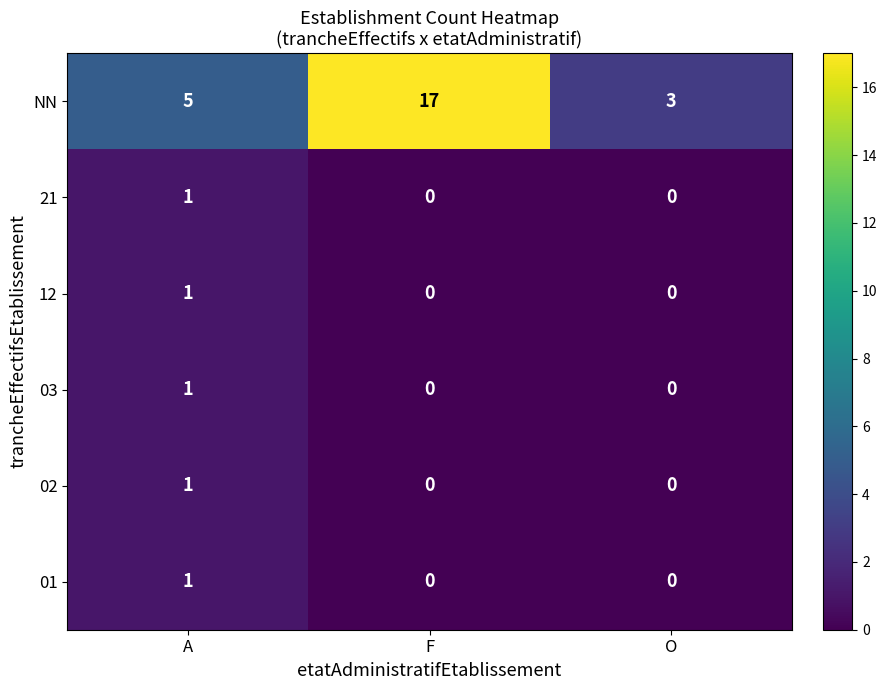

Between A and F, which series saw the biggest shift?

NN